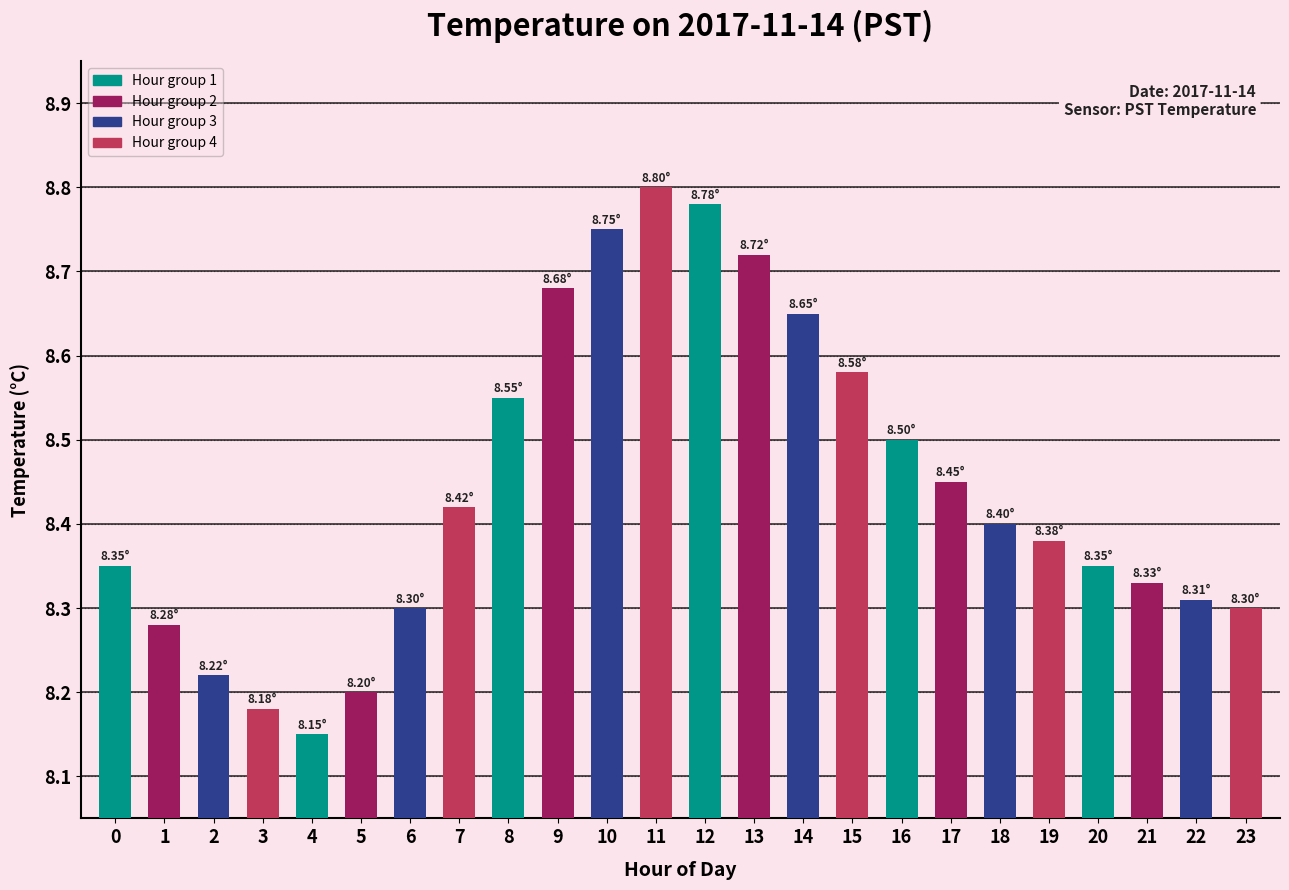

Which has a higher value, 21 or 1?

21